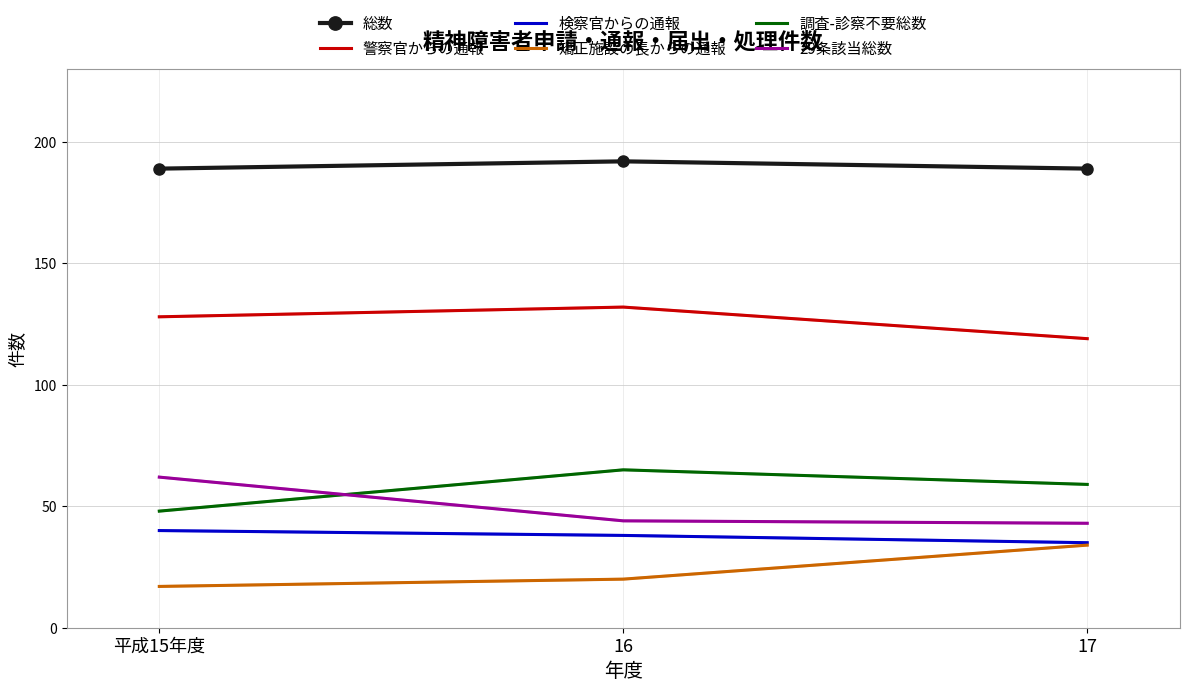

What is the sum of all 検察官からの通報 values?

113